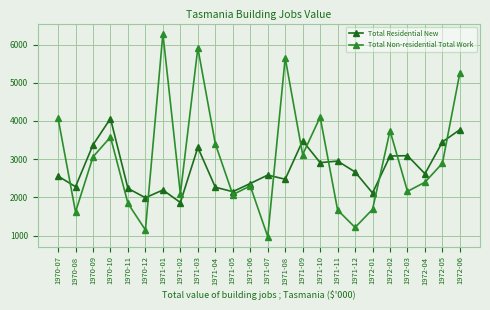

Reading left to right, what are all the values shown in this chart?

Total Residential New: 1970-07=2557	1970-08=2281	1970-09=3375	1970-10=4064	1970-11=2236	1970-12=1992	1971-01=2194	1971-02=1867	1971-03=3308	1971-04=2267	1971-05=2151	1971-06=2364	1971-07=2585	1971-08=2476	1971-09=3481	1971-10=2910	1971-11=2951	1971-12=2666	1972-01=2115	1972-02=3083	1972-03=3092	1972-04=2619	1972-05=3452	1972-06=3773
Total Non-residential Total Work: 1970-07=4073	1970-08=1619	1970-09=3062	1970-10=3579	1970-11=1843	1970-12=1149	1971-01=6283	1971-02=2092	1971-03=5910	1971-04=3404	1971-05=2073	1971-06=2301	1971-07=975	1971-08=5651	1971-09=3120	1971-10=4103	1971-11=1670	1971-12=1215	1972-01=1688	1972-02=3744	1972-03=2158	1972-04=2398	1972-05=2895	1972-06=5264